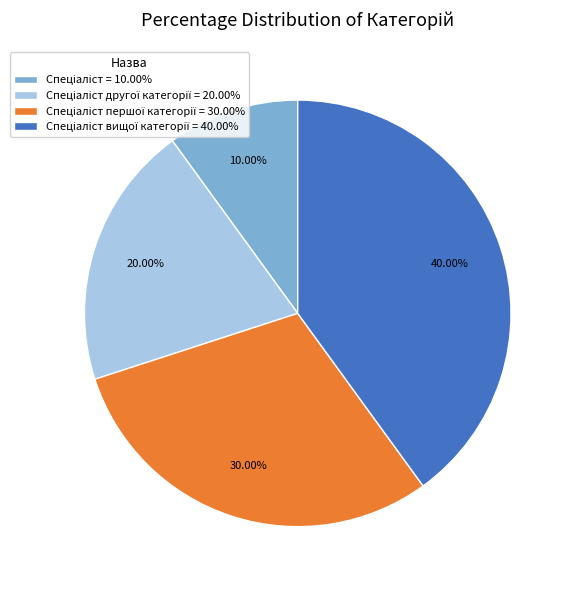

Is there a majority slice in this chart?

No